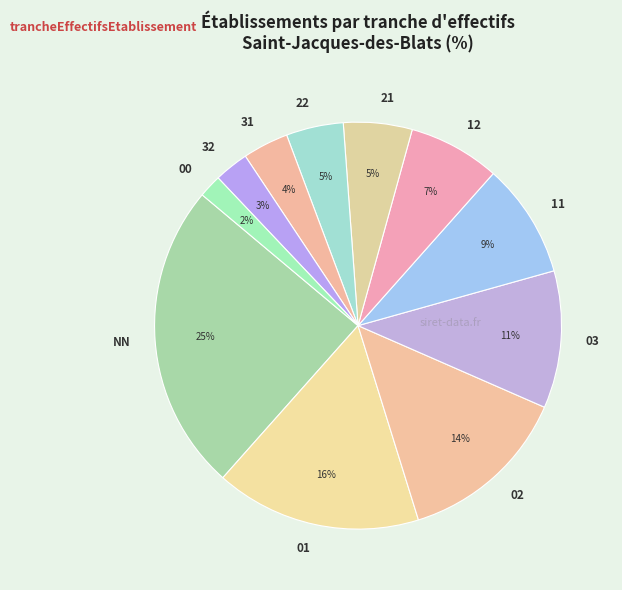

To the nearest percent, what portion does 12 represent?

7%